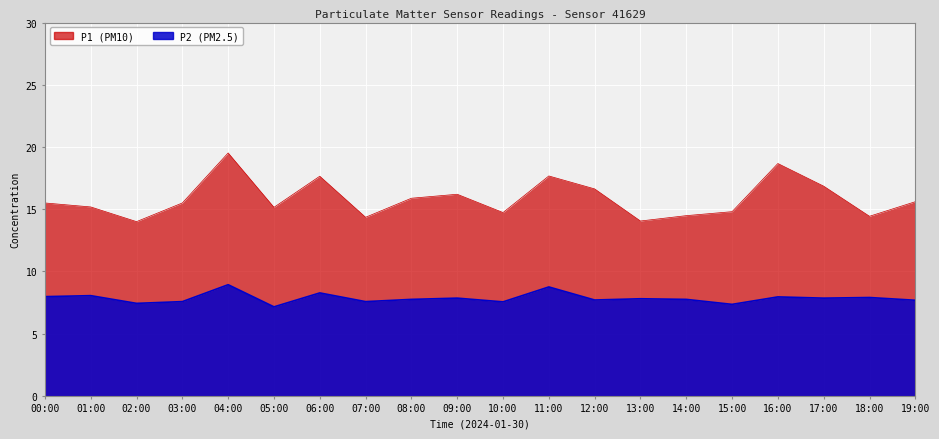

What is the label of the 9th point from the right?

11:00